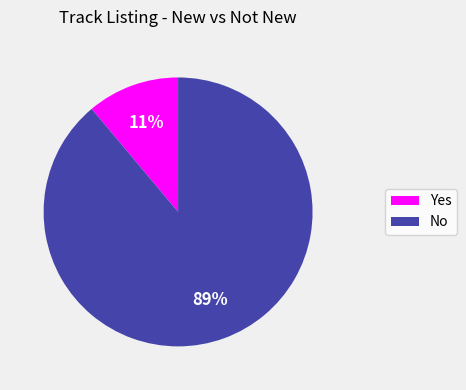

To the nearest percent, what is the combined percentage of Yes and No?

100%